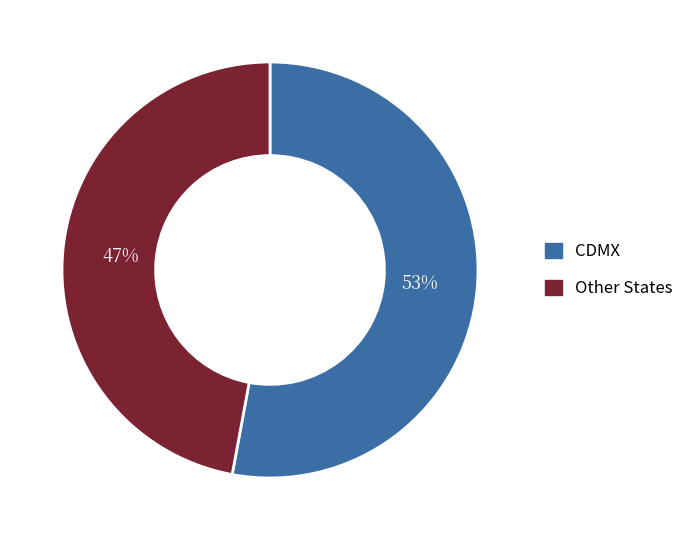

Which category has the smallest portion of the pie?

Other States